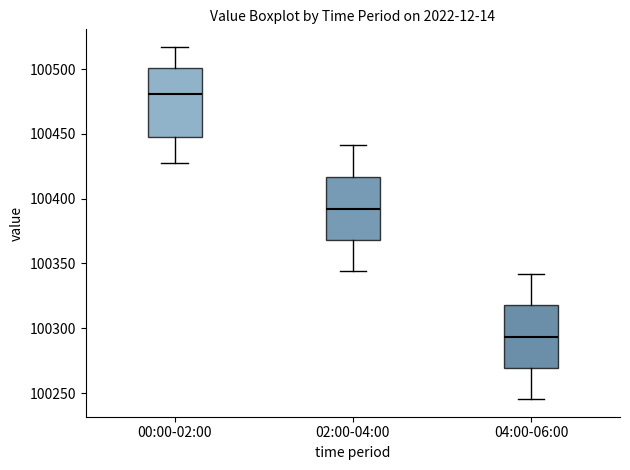

Reading left to right, transcribe this box plot: for each box, give where its median line is, the range the box spans, and where its two whiskers end, as read against the y-axis. The values are not printed on the chart, so give them approximately, as read against the axis.

00:00-02:00: median 100480, box 100450 to 100500, whiskers 100425 to 100515
02:00-04:00: median 100390, box 100370 to 100415, whiskers 100345 to 100440
04:00-06:00: median 100295, box 100270 to 100320, whiskers 100245 to 100340